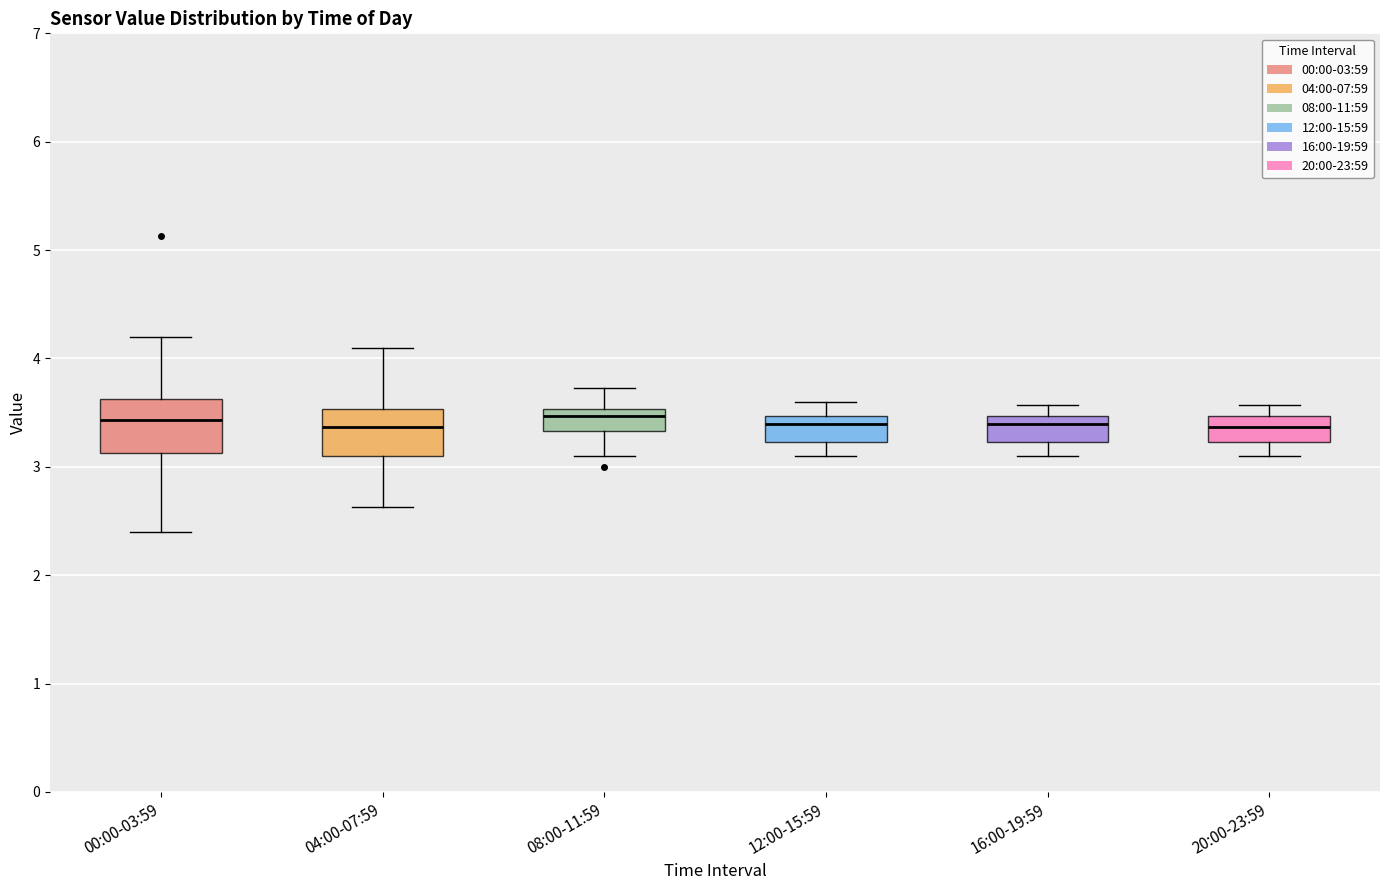

Reading left to right, transcribe this box plot: for each box, give where its median line is, the range the box spans, and where its two whiskers end, as read against the y-axis. The values are not printed on the chart, so give them approximately, as read against the axis.

00:00-03:59: median 3.4, box 3.1 to 3.6, whiskers 2.4 to 4.2
04:00-07:59: median 3.4, box 3.1 to 3.5, whiskers 2.6 to 4.1
08:00-11:59: median 3.5 (just below the box's upper edge), box 3.3 to 3.5, whiskers 3.1 to 3.7
12:00-15:59: median 3.4, box 3.2 to 3.5, whiskers 3.1 to 3.6
16:00-19:59: median 3.4, box 3.2 to 3.5, whiskers 3.1 to 3.6
20:00-23:59: median 3.4, box 3.2 to 3.5, whiskers 3.1 to 3.6